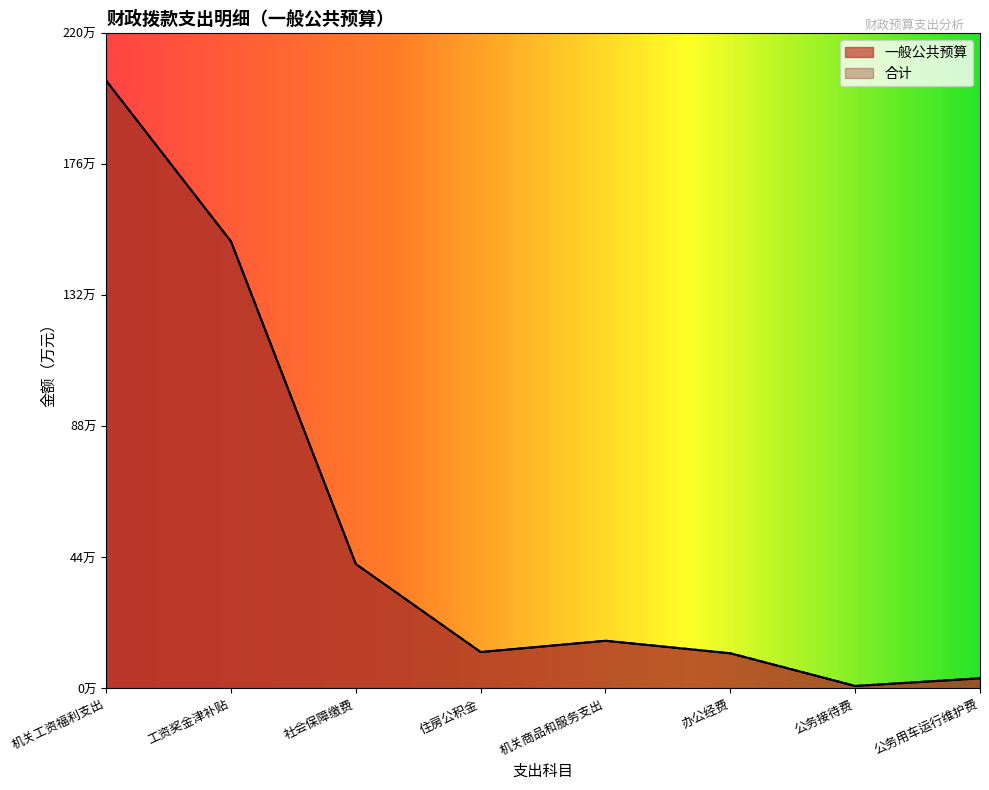

Does the chart display data point markers on the line(s)?

No